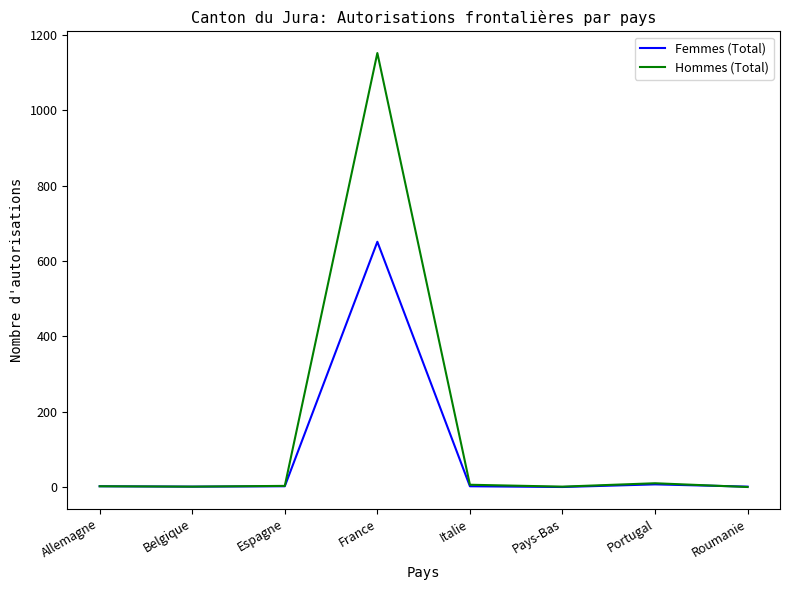

Rank the series by their maximum value, from highest to lowest.

Hommes (Total), Femmes (Total)